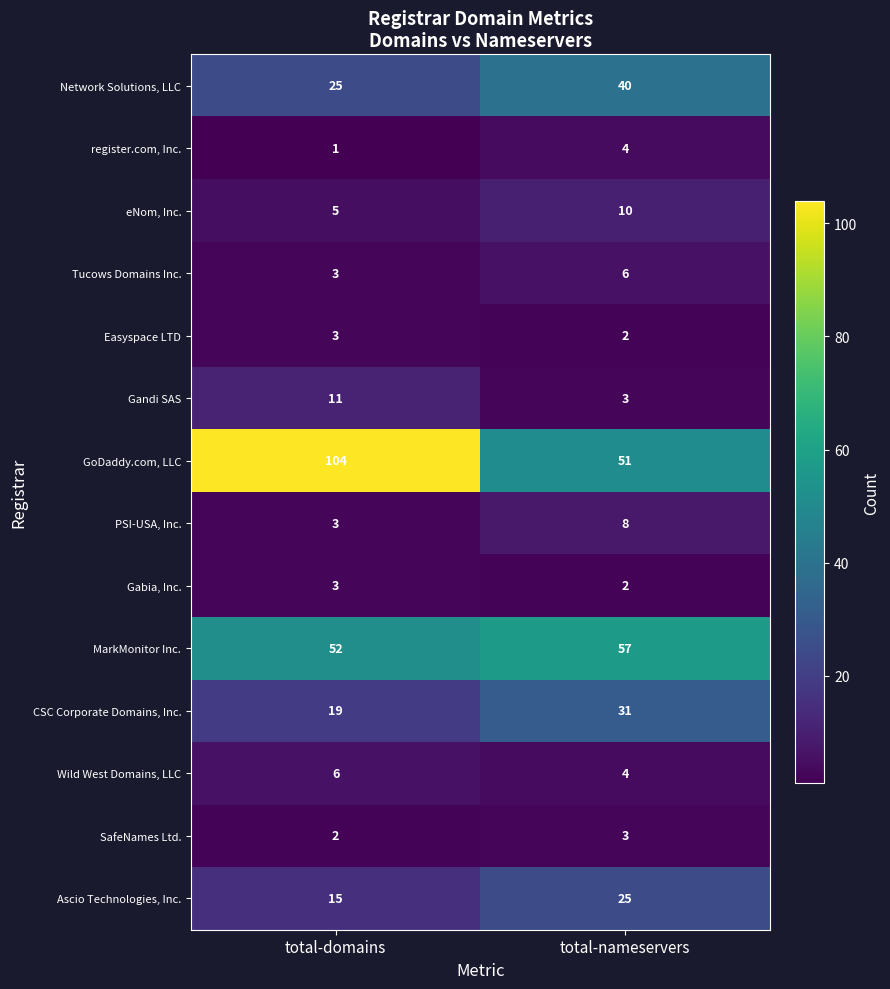

Is it true that Wild West Domains, LLC equals 6 at total-domains?

True